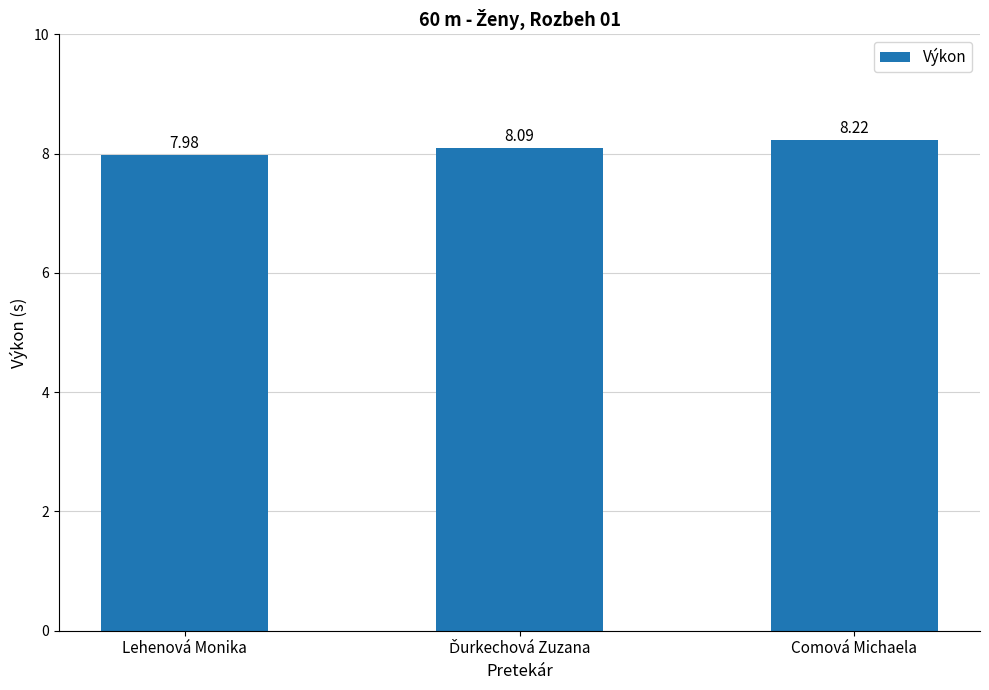

Count the number of categories in the chart.

3